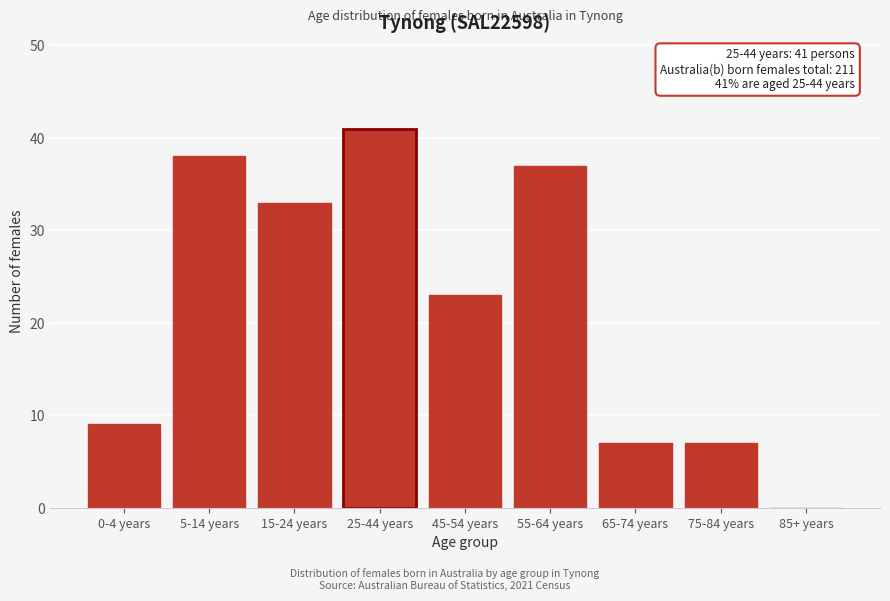

Reading left to right, transcribe all the data shown in this chart.

0-4 years=9	5-14 years=38	15-24 years=33	25-44 years=41	45-54 years=23	55-64 years=37	65-74 years=7	75-84 years=7	85+ years=0